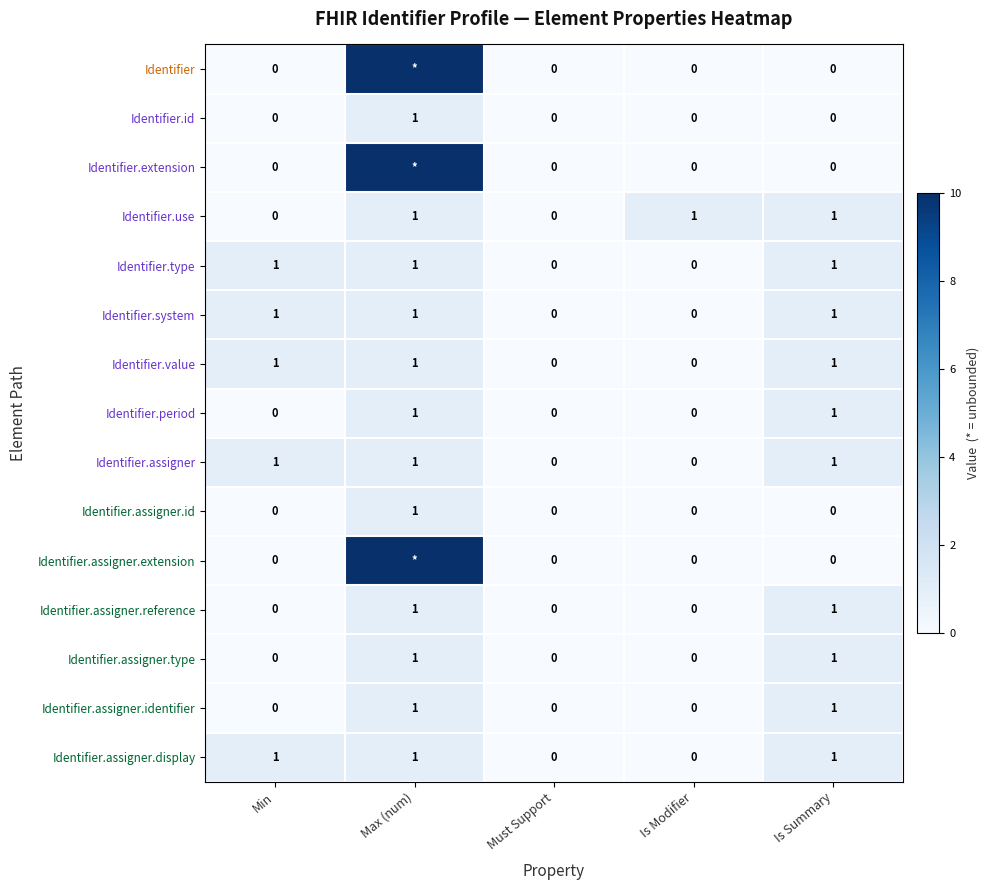

The Identifier.type series shows 0 at Must Support. True or false?

True